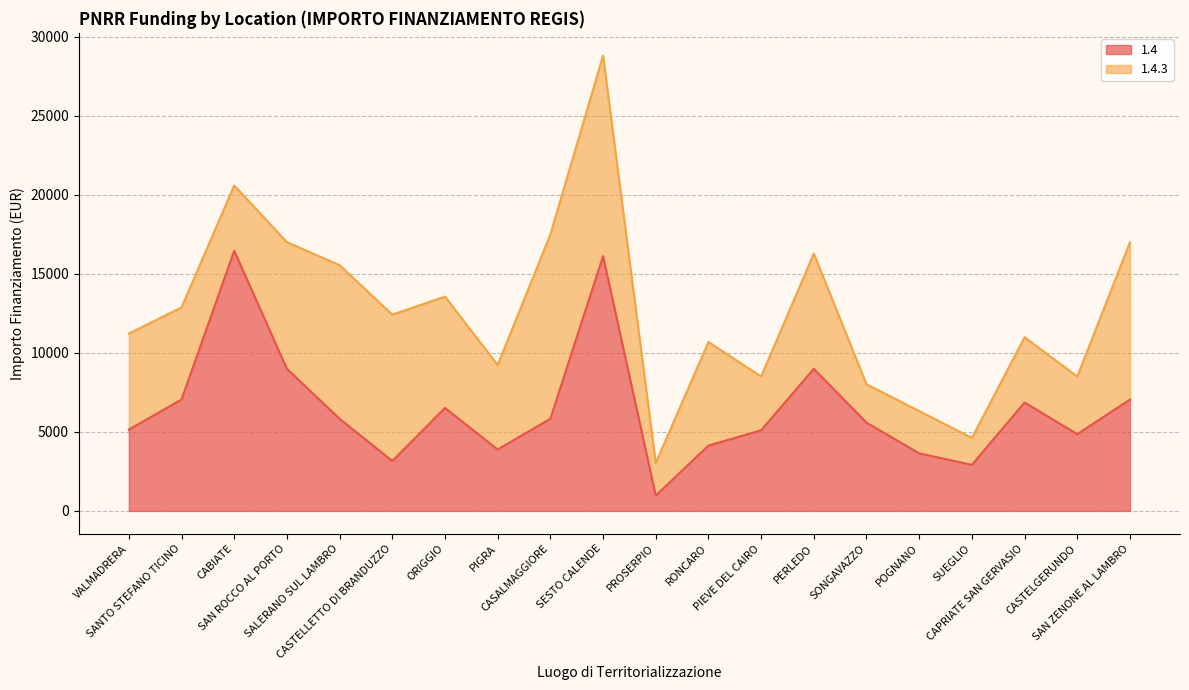

Does the chart display data point markers on the line(s)?

No